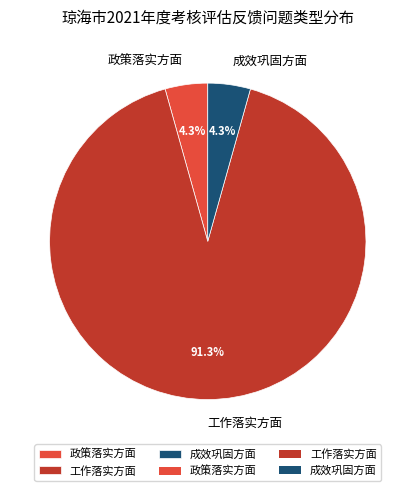

Which category has the biggest portion of the pie?

工作落实方面